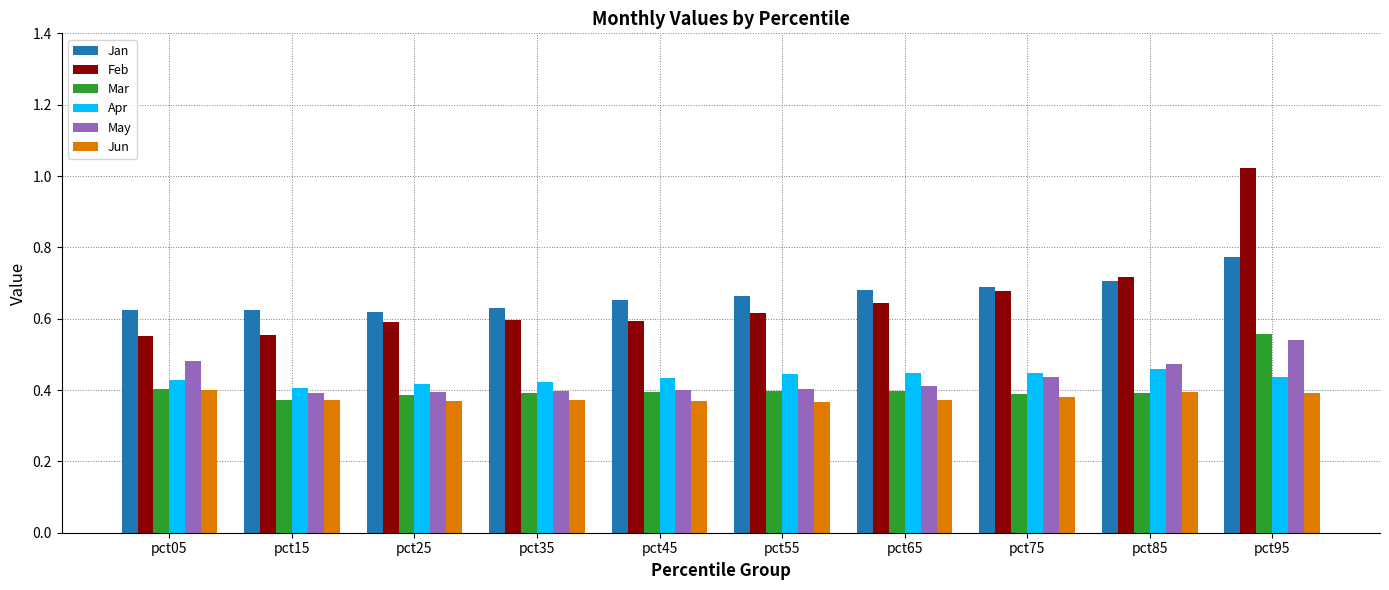

The value of May at pct75 is 0.4. True or false?

True